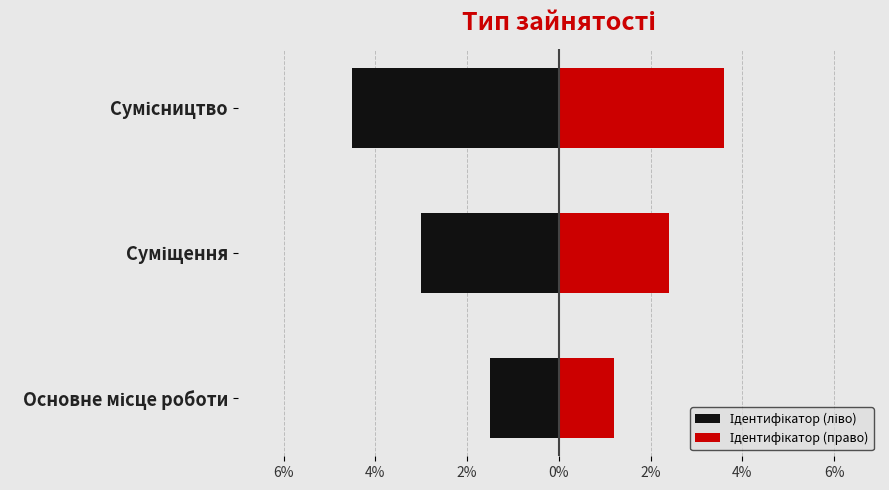

Count the number of data series in this chart.

2